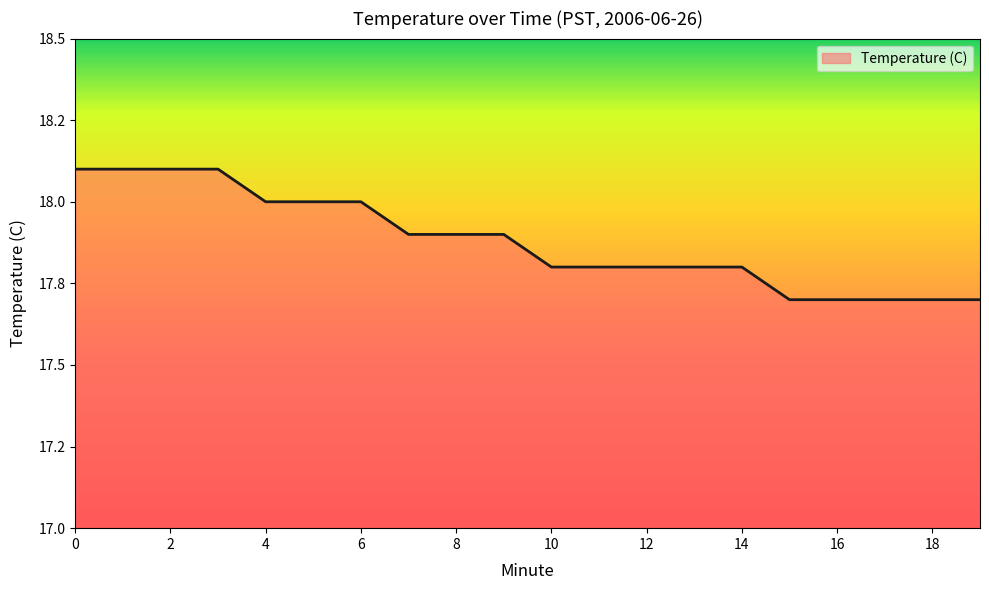

Reading left to right, list all the values displayed in this chart.

18.1	18.1	18.1	18.1	18.0	18.0	18.0	17.9	17.9	17.9	17.8	17.8	17.8	17.8	17.8	17.7	17.7	17.7	17.7	17.7